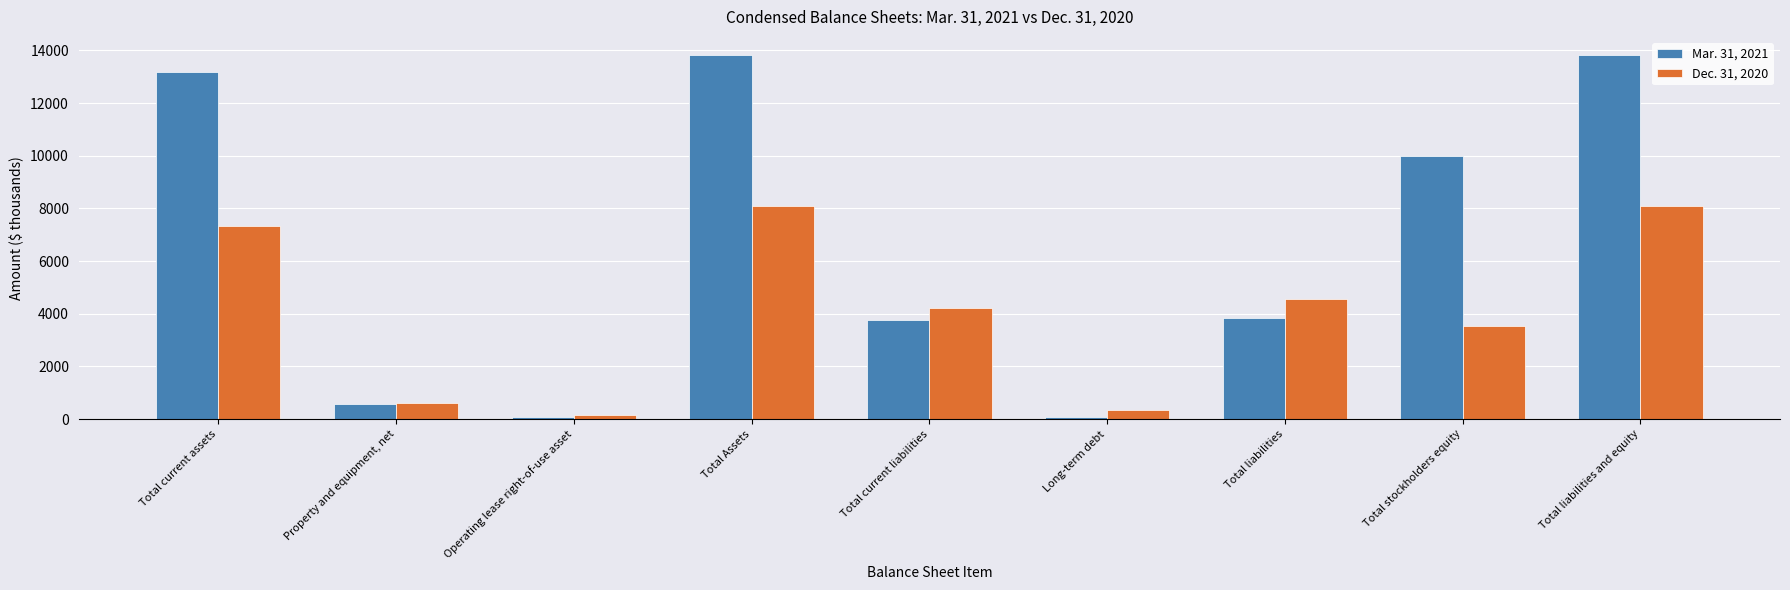

Which series has the largest range (max minus min)?

Mar. 31, 2021